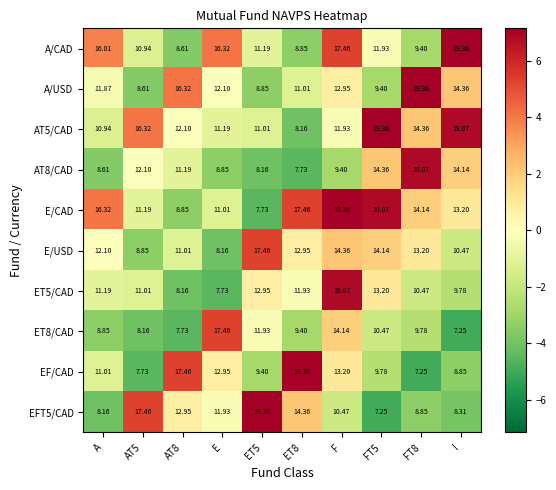

At which label does ET8/CAD reach its peak?

E